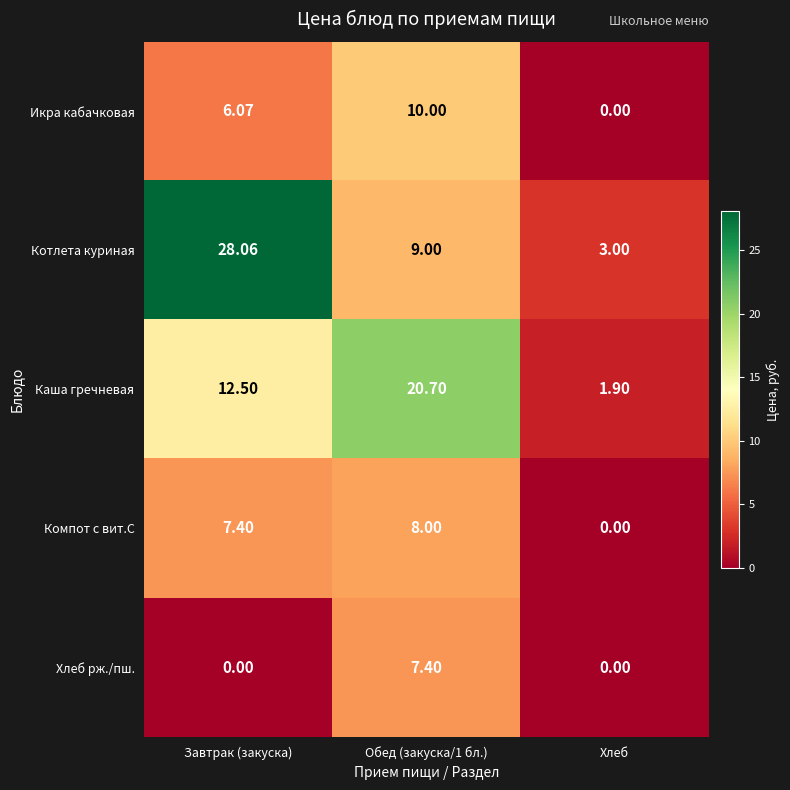

Which series has the largest range (max minus min)?

Котлета куриная